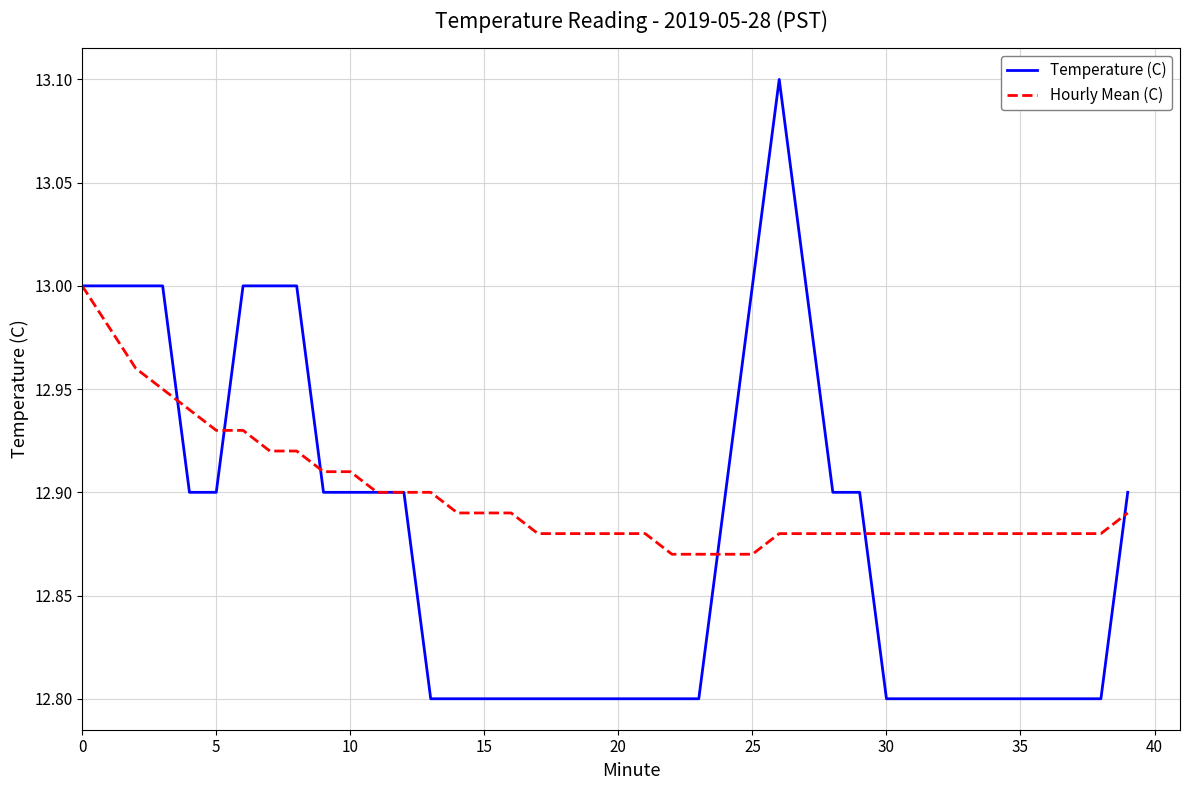

Which series has the largest range (max minus min)?

Temperature (C)